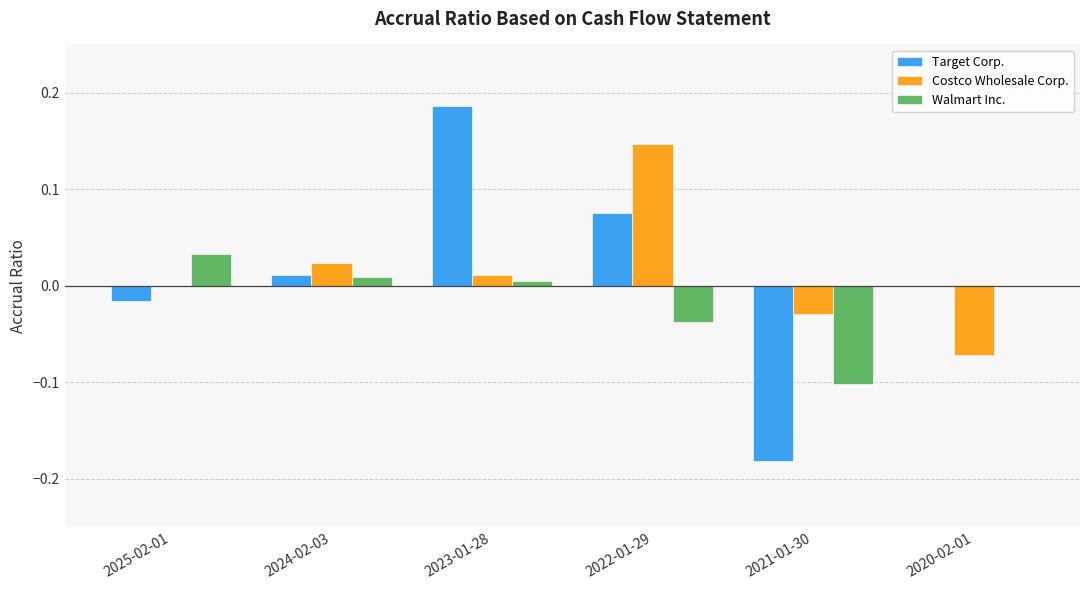

Which category has the highest value in the Walmart Inc. series?

2025-02-01